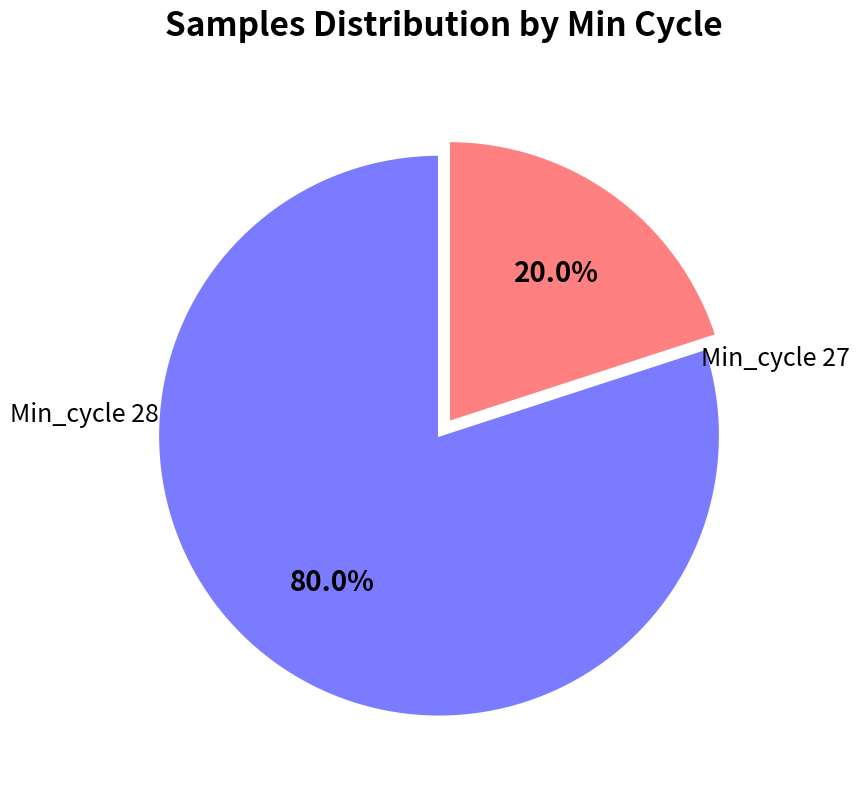

How many segments does this pie chart have?

2